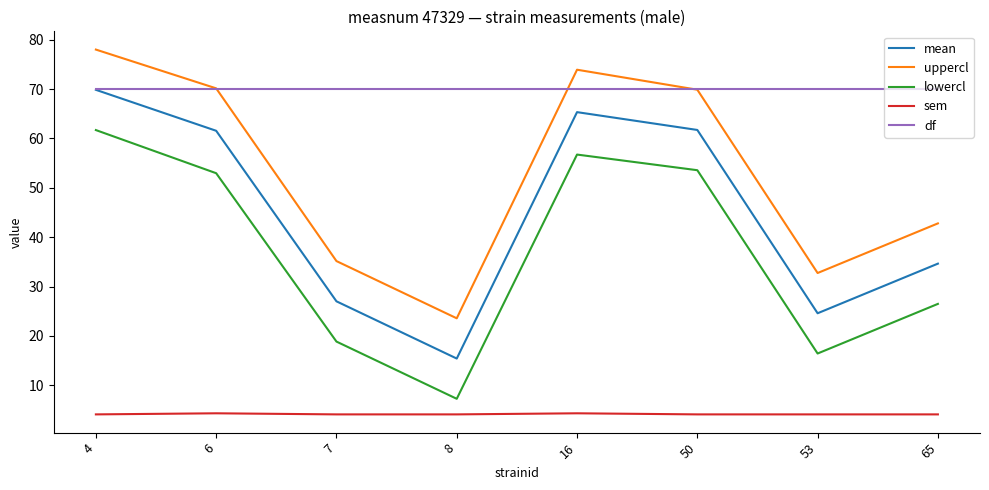

Rank the series at 16 from highest to lowest value.

uppercl, df, mean, lowercl, sem